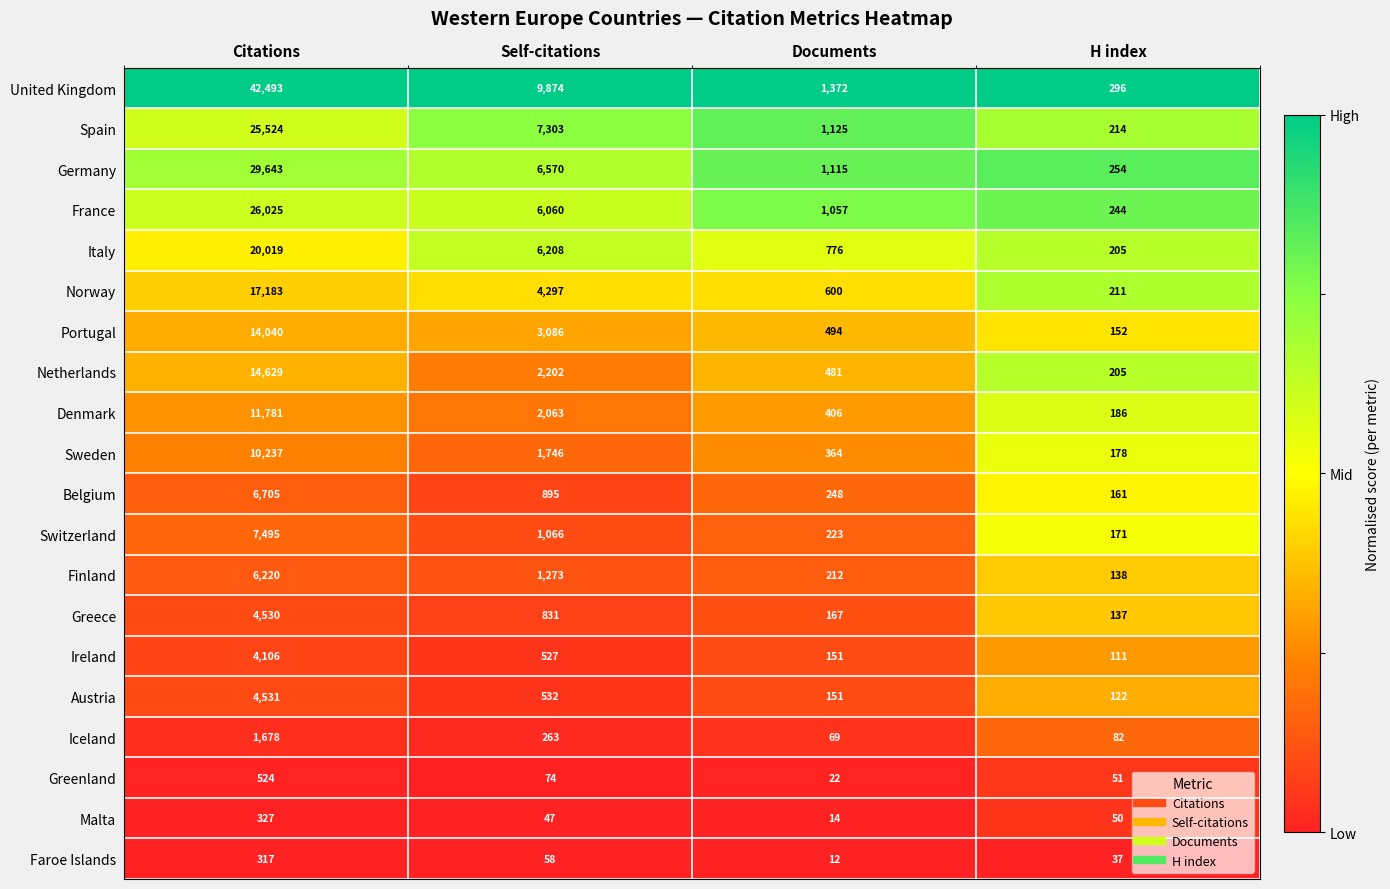

What is the sum of the Sweden values at Citations and H index?

10415